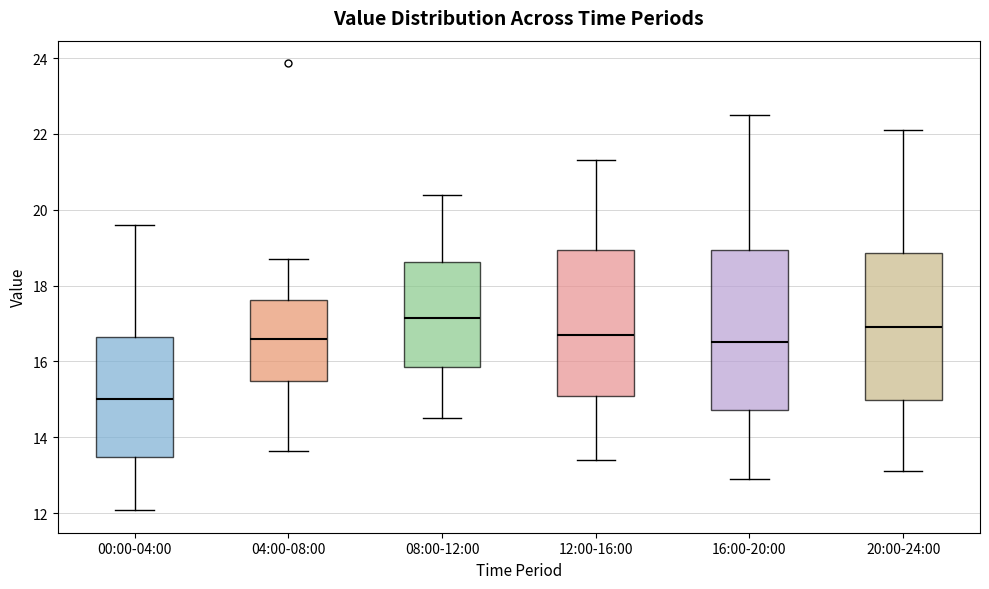

Which box is the tallest, from its lower edge to its upper edge?

16:00-20:00